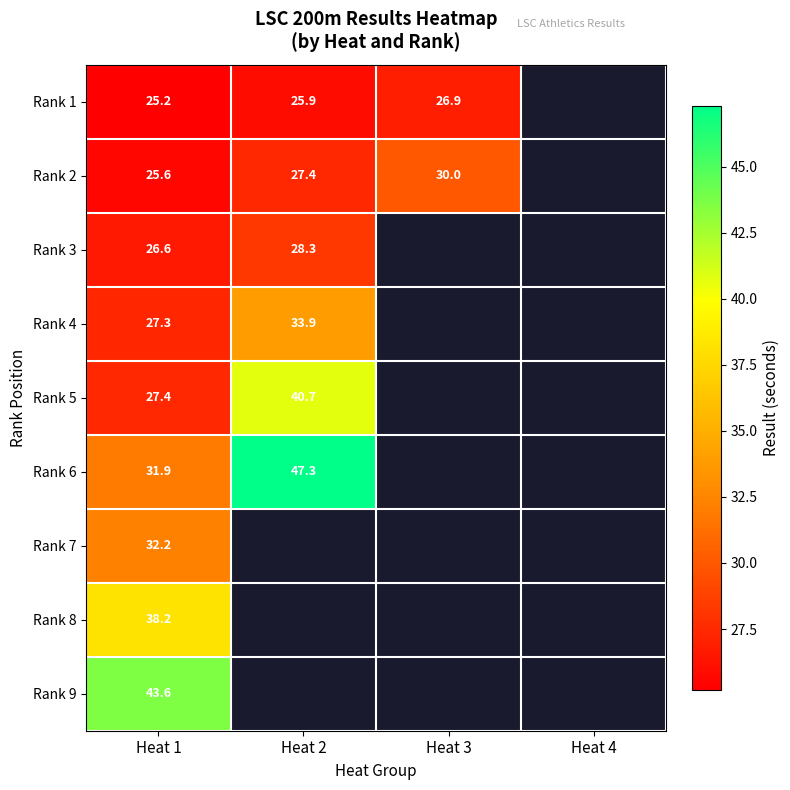

What is the total value across all series at Heat 1?

278.0